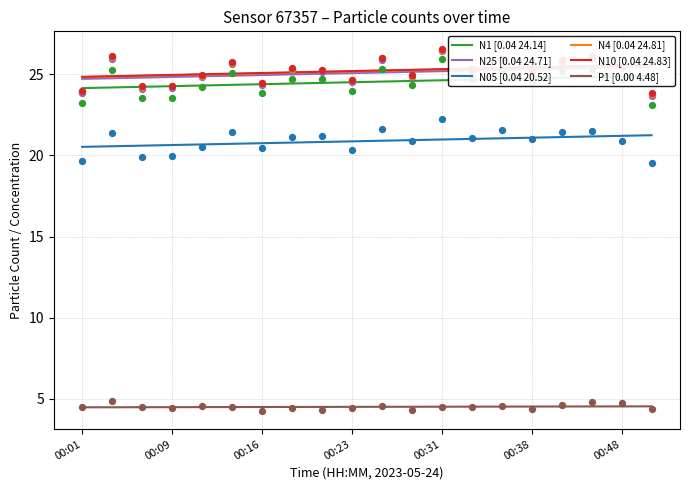

At how many categories does at least one series exceed 14?

20